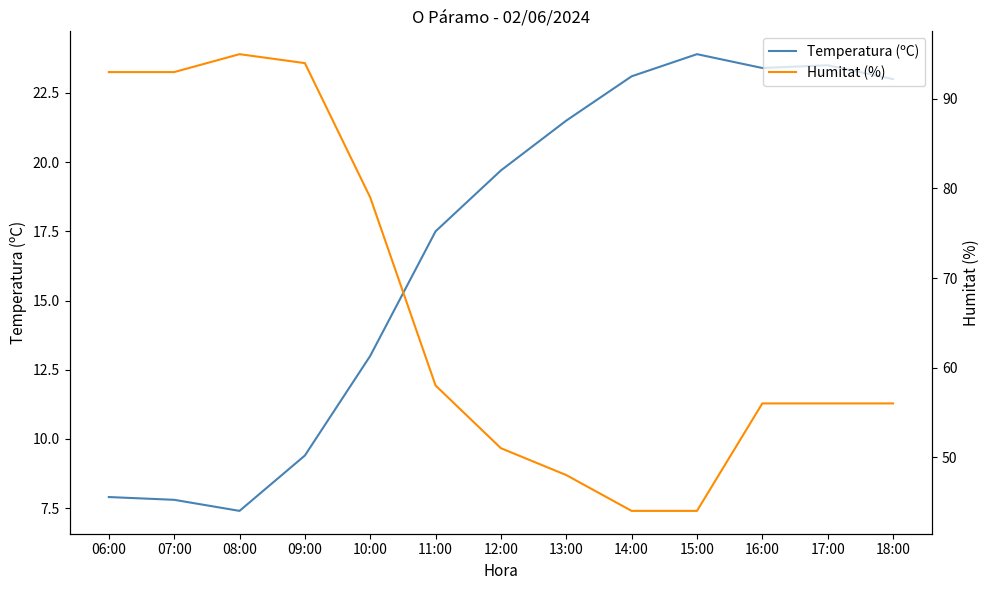

The Temperatura (ºC) series shows 21.5 at 13:00. True or false?

True